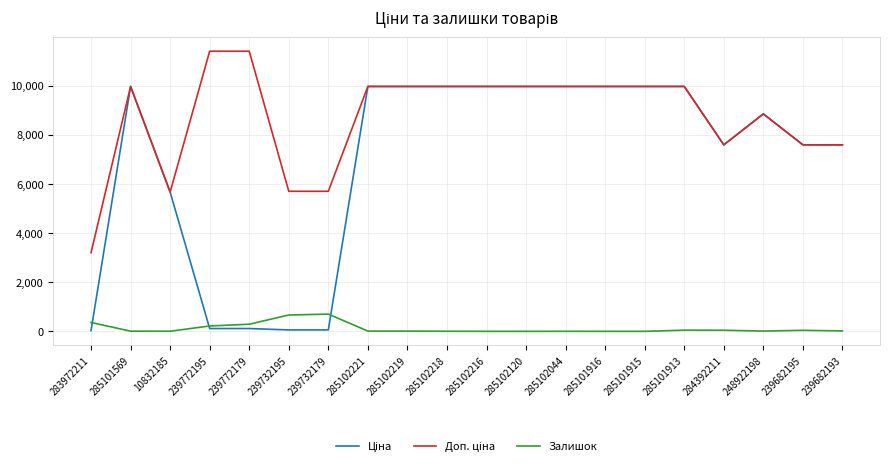

What is the spread (max minus min) of values at 285101916?

9975.0